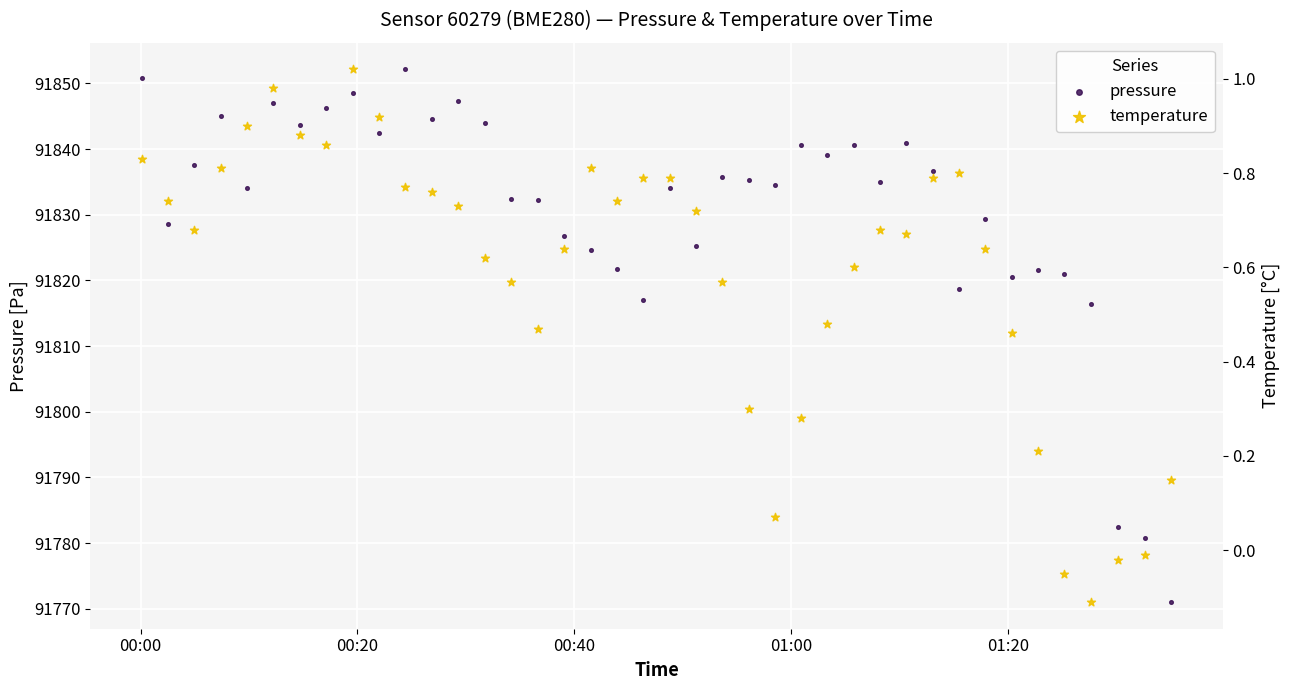

Which series has the widest spread of Y values?

pressure